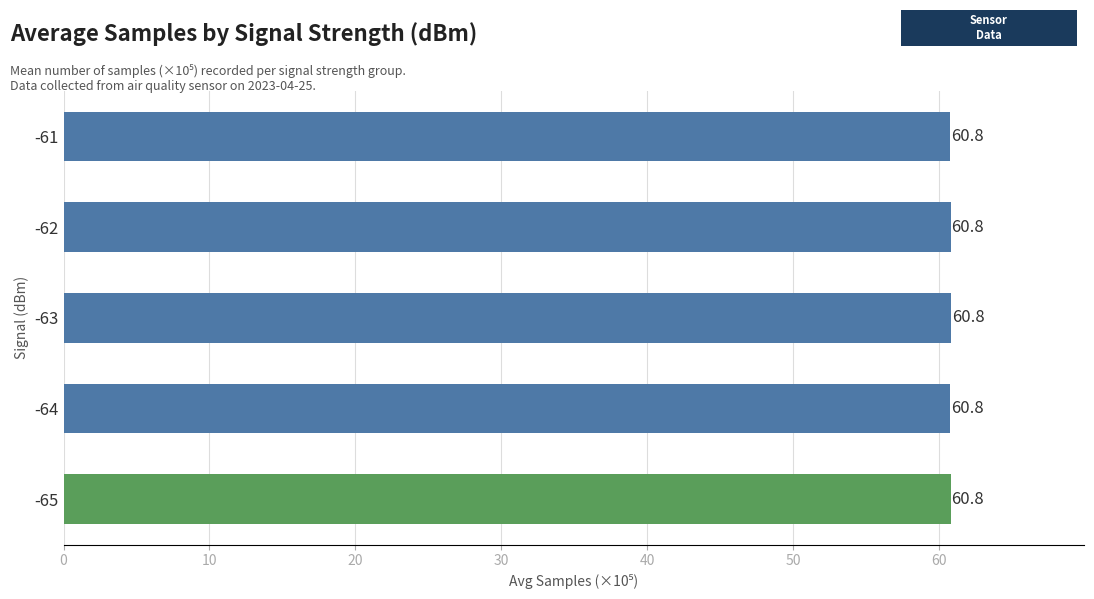

What is the minimum value shown in the chart?

60.8